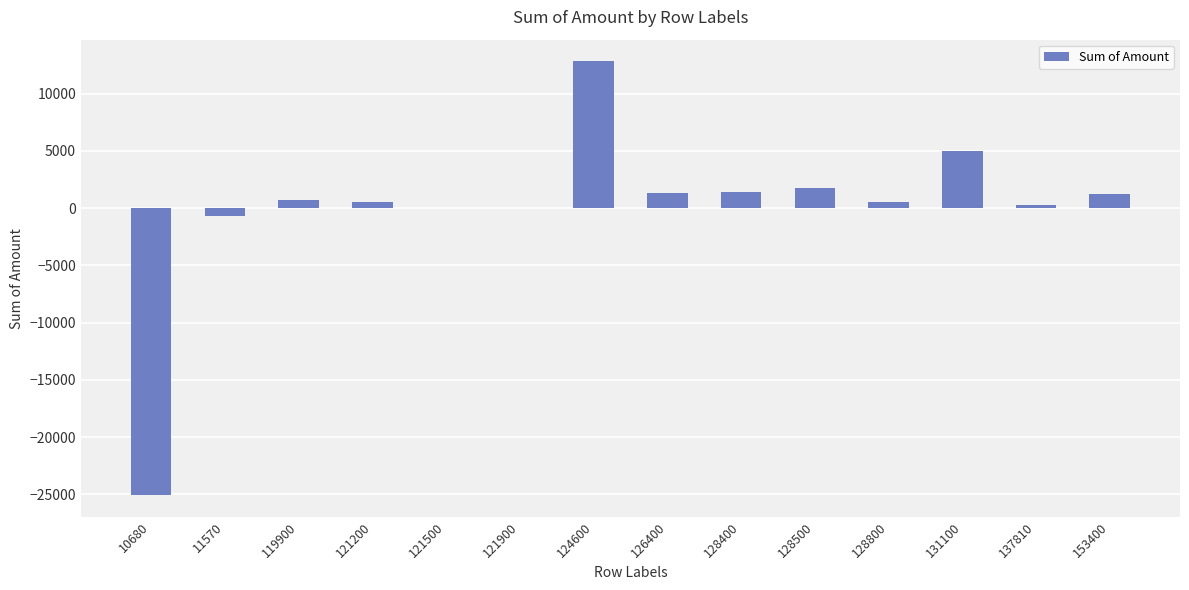

What is the average value?

4